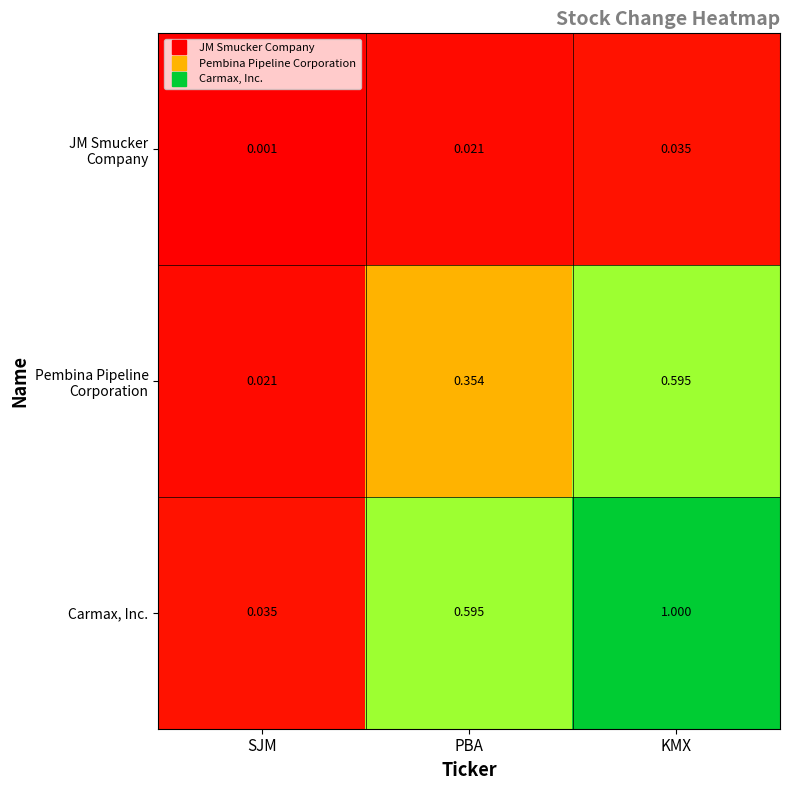

At which label does Carmax, Inc. reach its minimum?

SJM